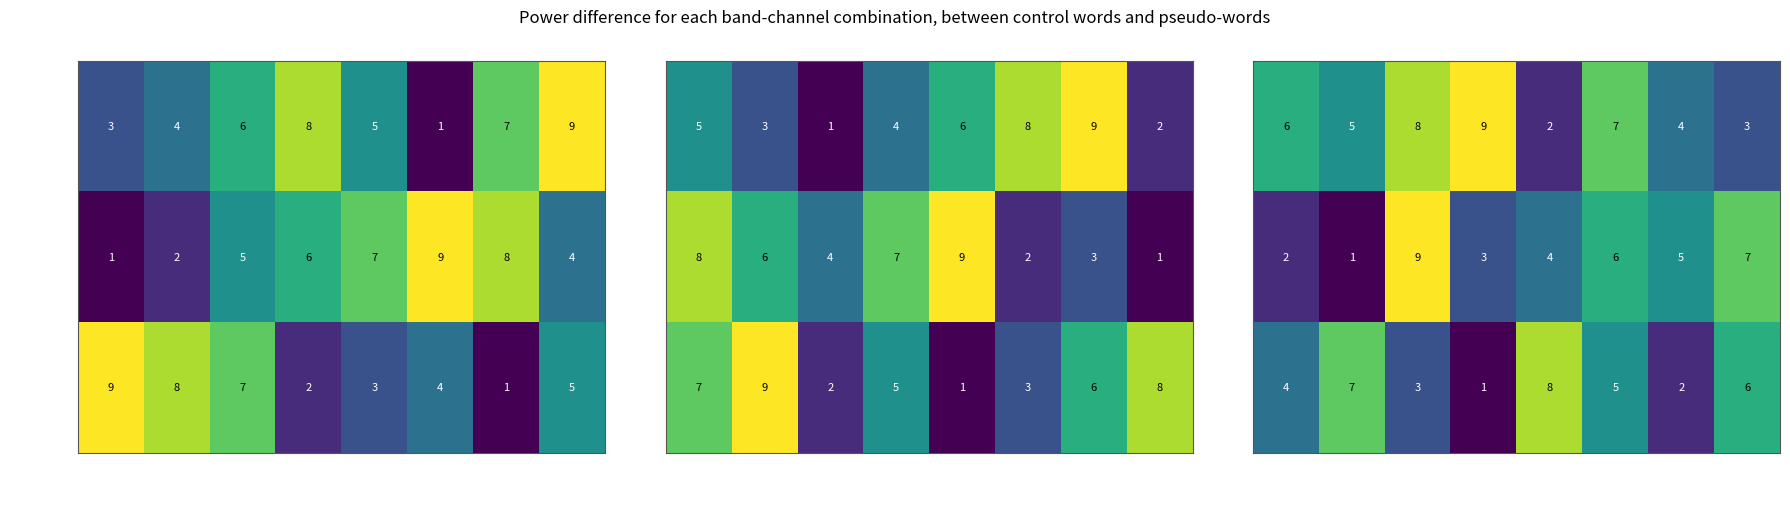

What is the approximate value of row 8 at 4?

4